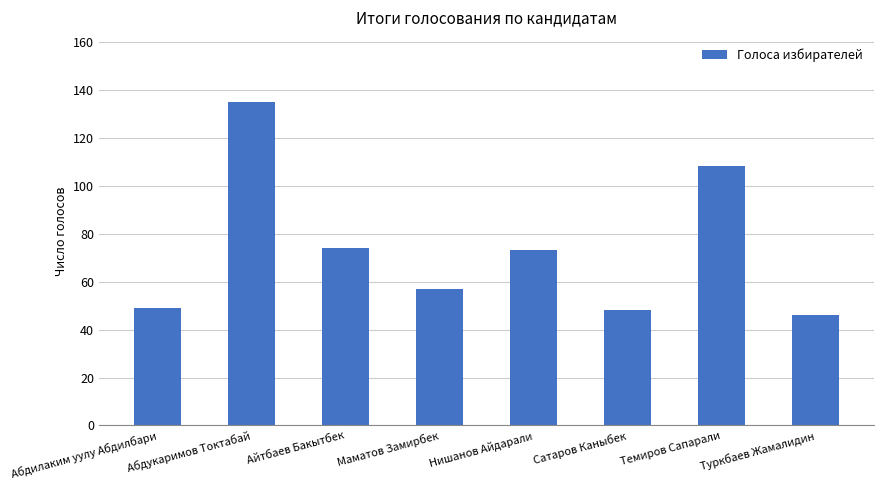

Reading right to left, extract all data points from this chart.

46	108	48	73	57	74	135	49